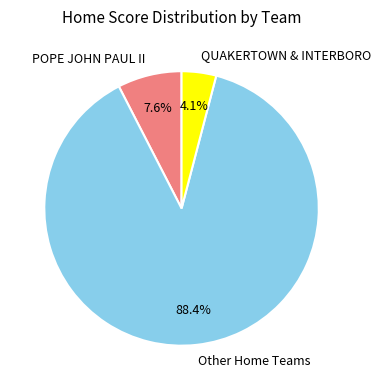

Do POPE JOHN PAUL II and QUAKERTOWN & INTERBORO together represent more than half of the pie?

No